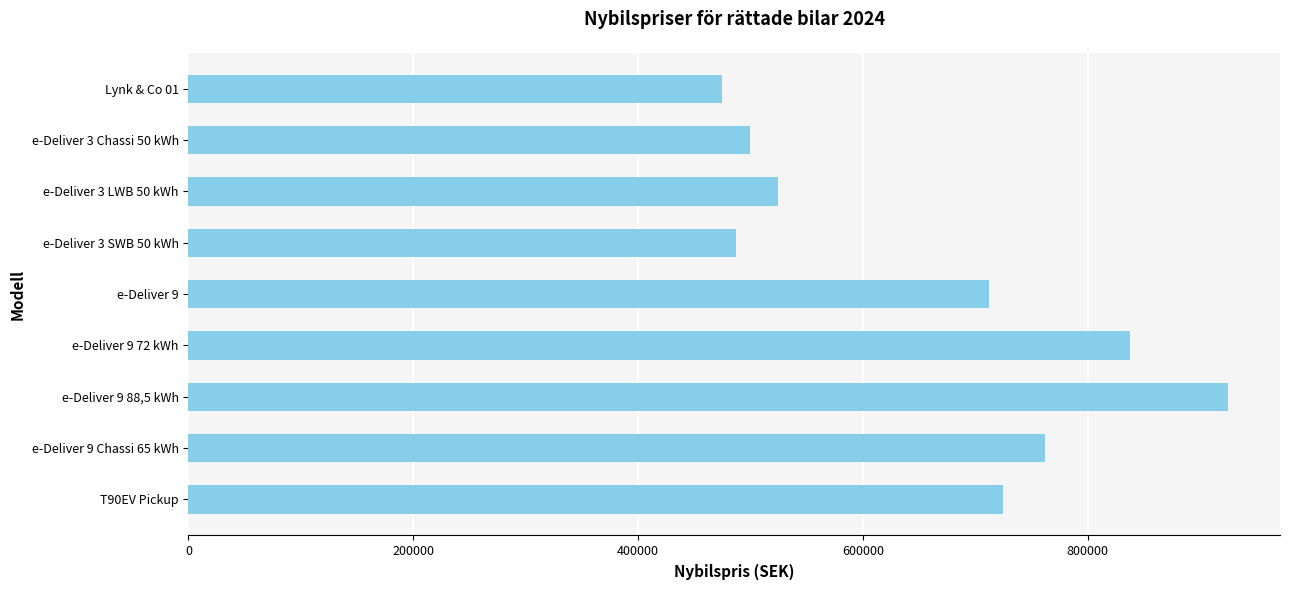

What is the label of the 3rd bar from the bottom?

e-Deliver 9 88,5 kWh